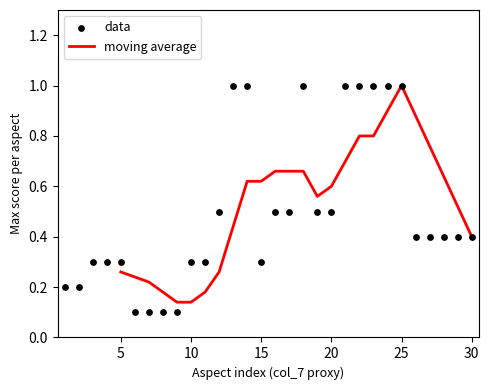

What is the change in value from 8 to 14?

+0.9